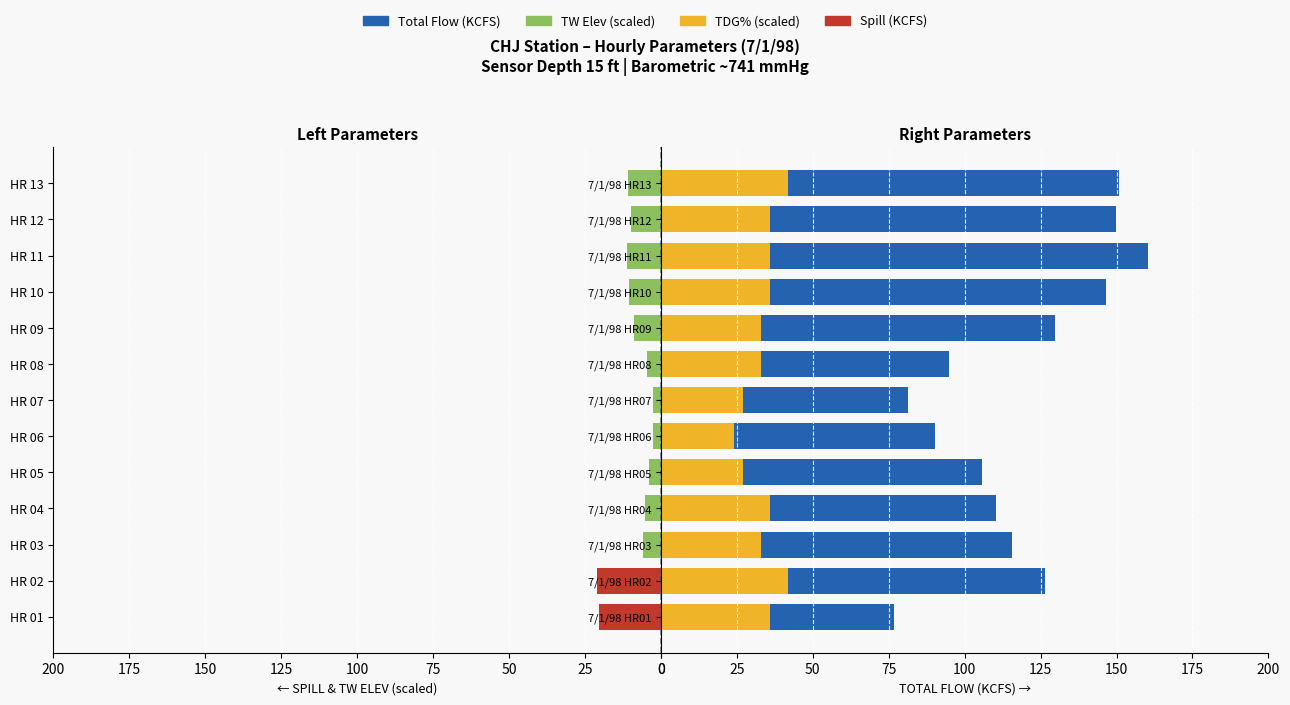

The value of TOTAL FLOW at 7/1/98 HR07 is 81.5. True or false?

True